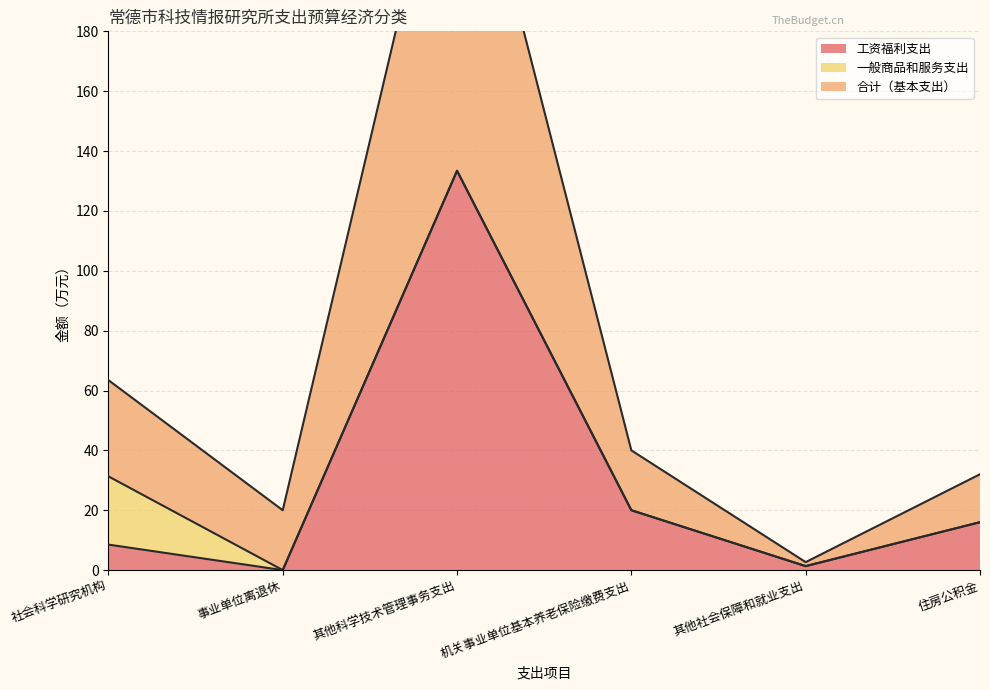

The 合计（基本支出） series shows 266.8 at 其他科学技术管理事务支出. True or false?

True